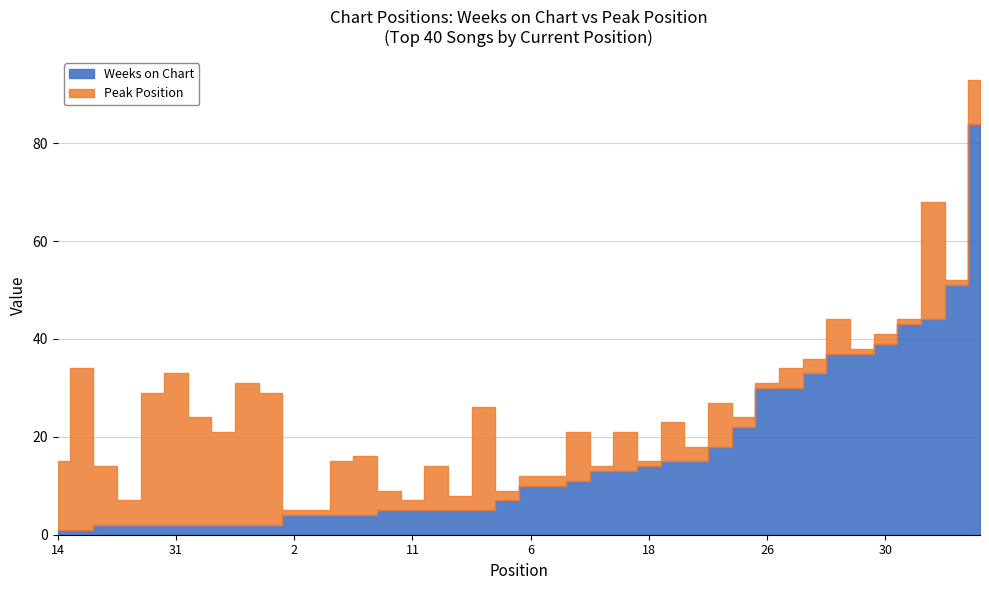

What is the sum of all Weeks on Chart values?

635